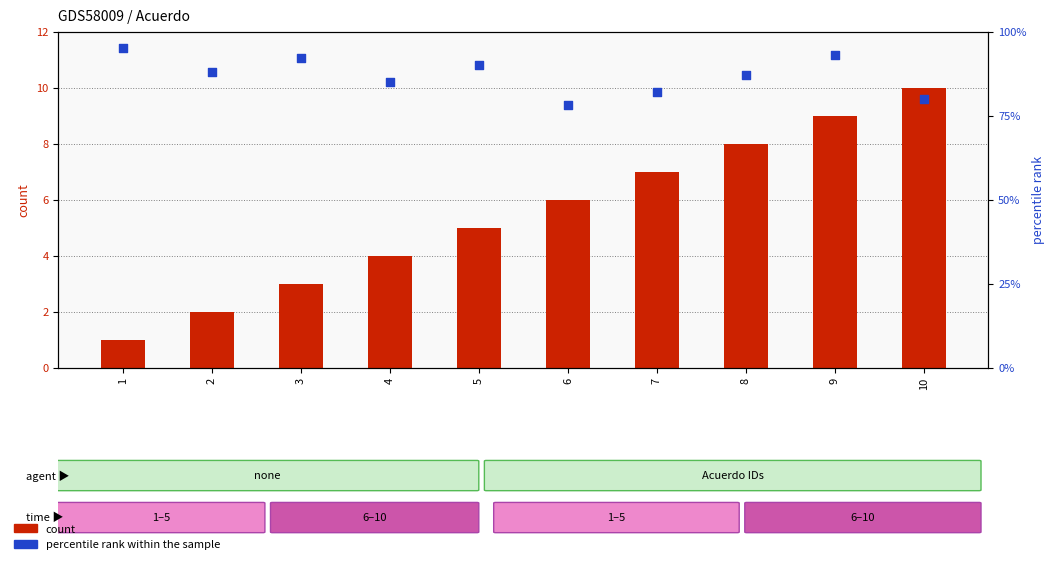

Which series has the largest Y range (max minus min)?

percentile rank within the sample